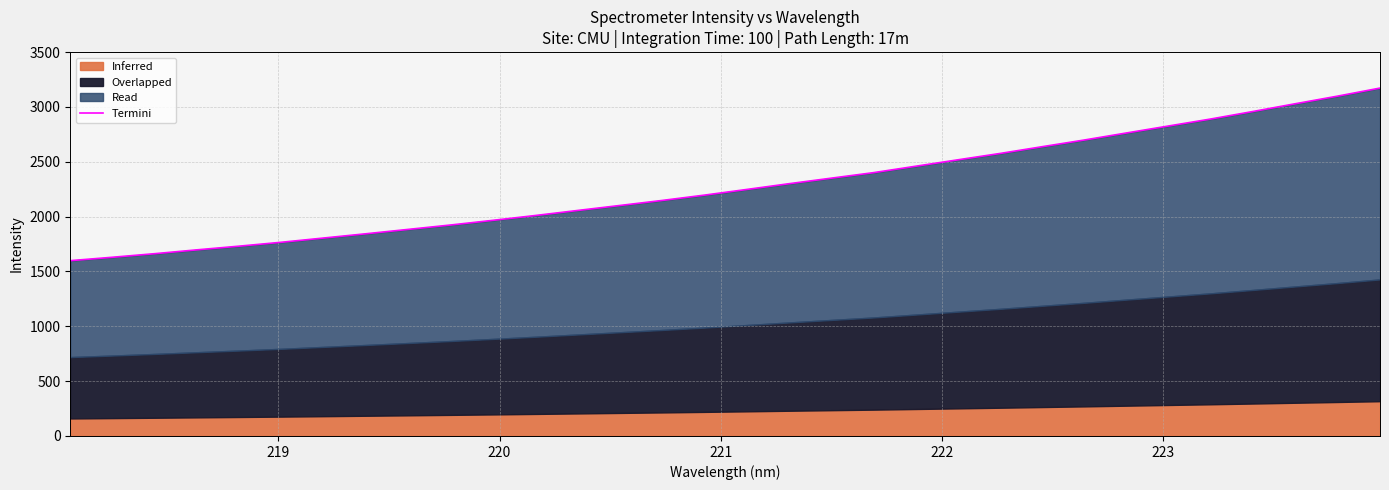

How many lines are shown in the chart?

1